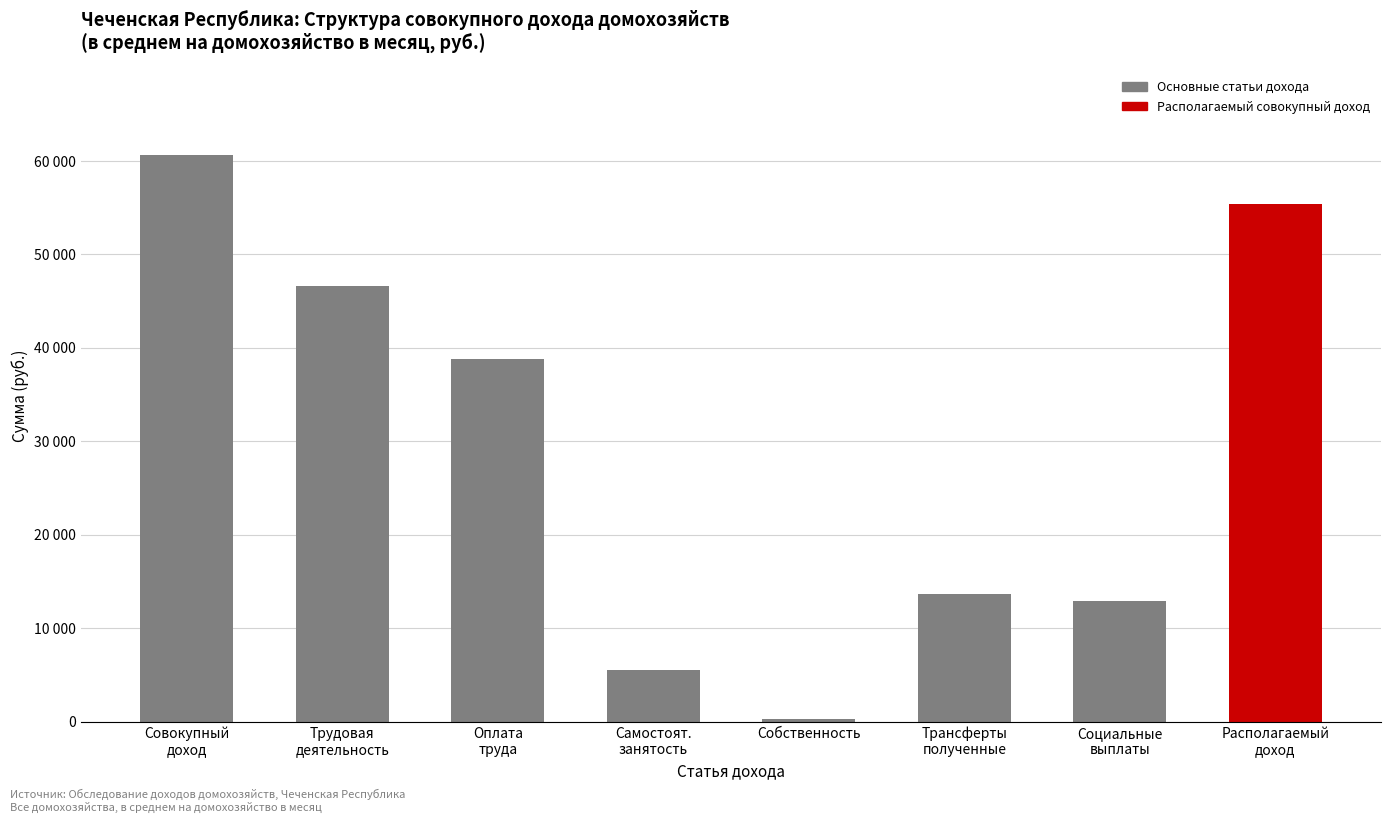

The value at Собственность is 346.3. True or false?

True